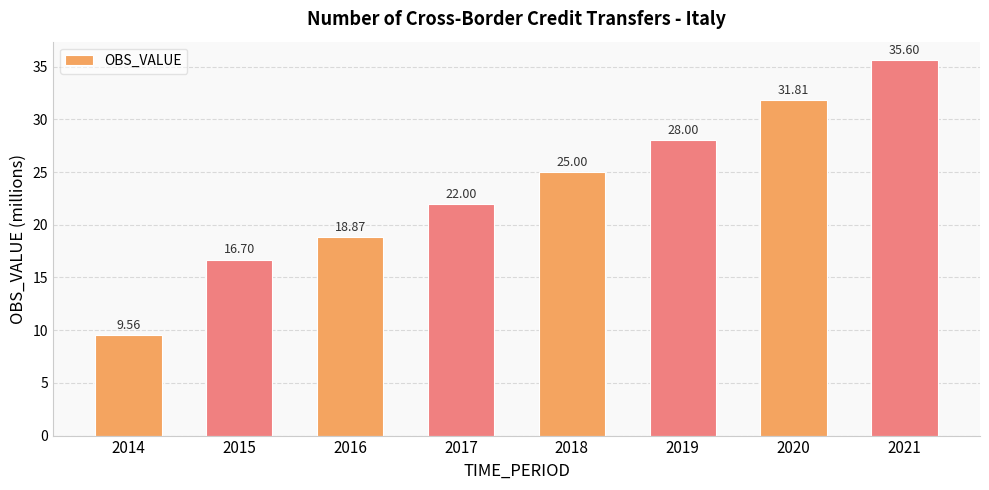

How many series are shown in this chart?

1